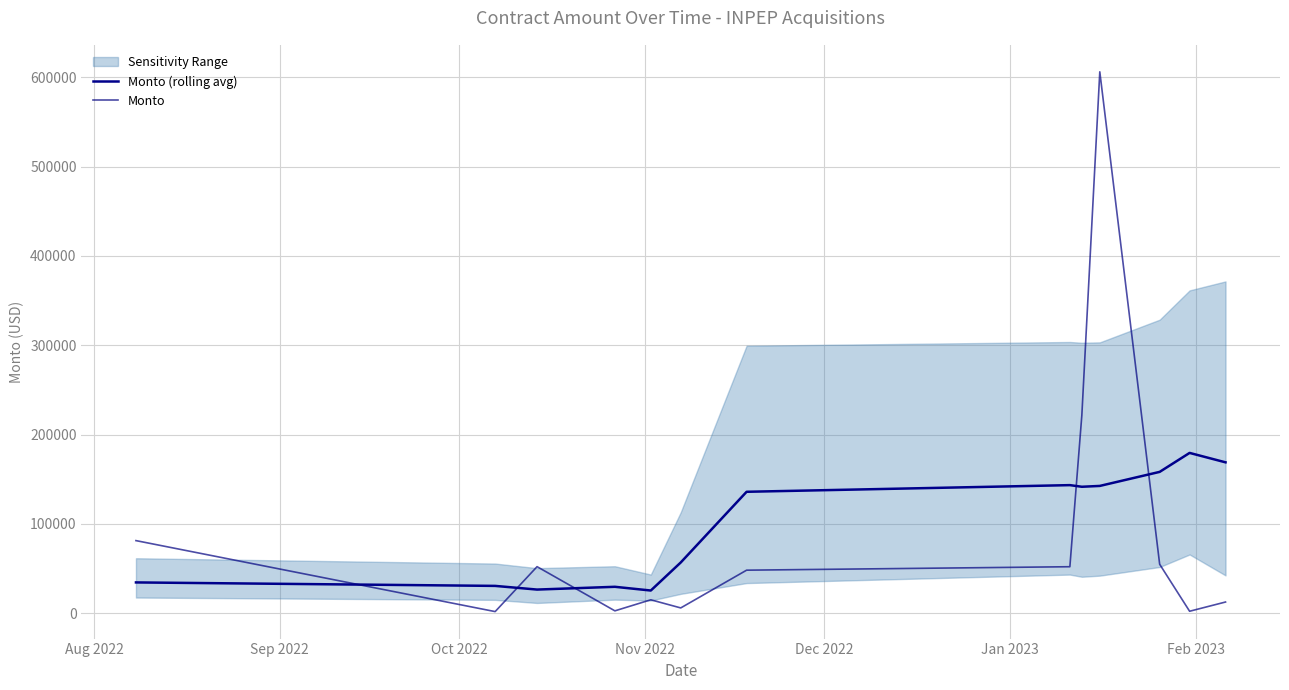

The value of Monto at 9 is 262686.8. True or false?

False